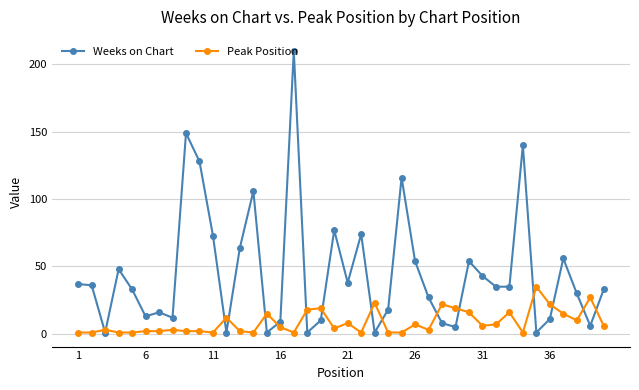

Rank the series by their maximum value, from highest to lowest.

Weeks on Chart, Peak Position